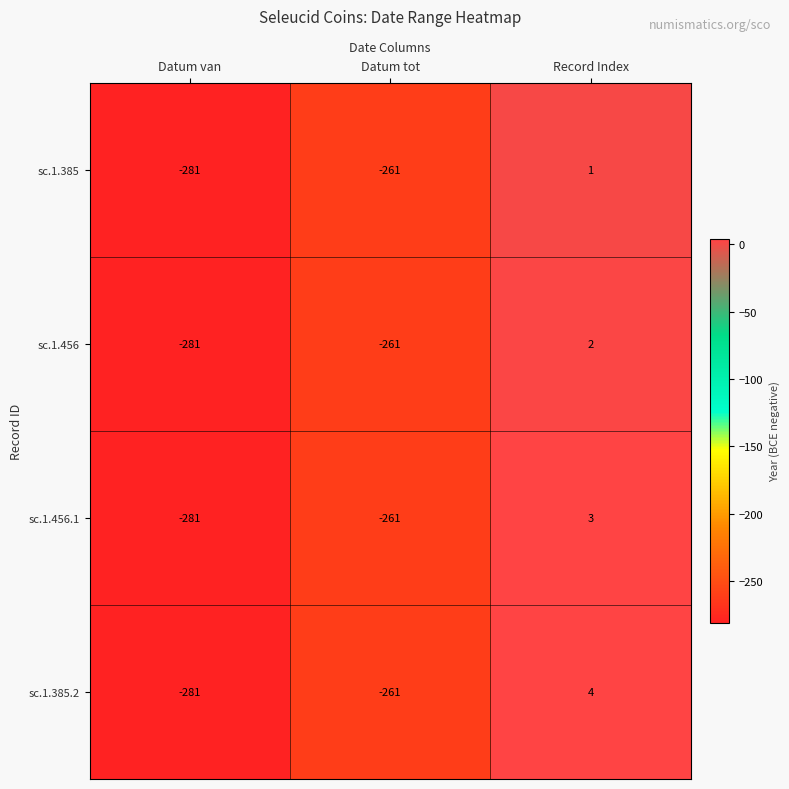

Reading right to left, extract all data points from this chart.

sc.1.385: 1	-261	-281
sc.1.456: 2	-261	-281
sc.1.456.1: 3	-261	-281
sc.1.385.2: 4	-261	-281